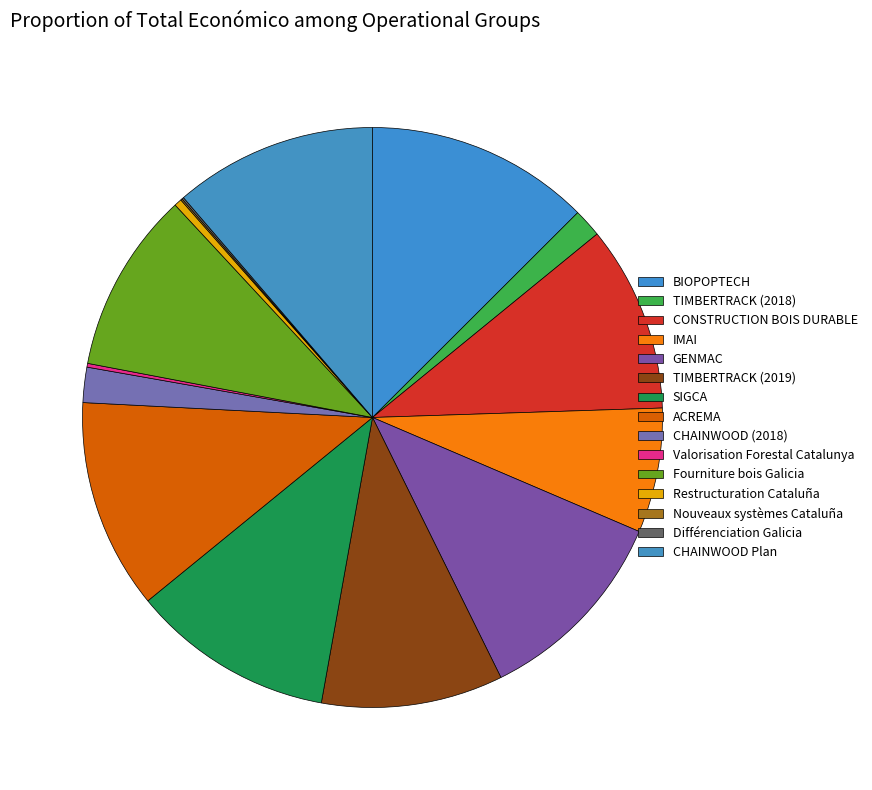

What is the change in value from ACREMA to Valorisation Forestal Catalunya?

-548735.6